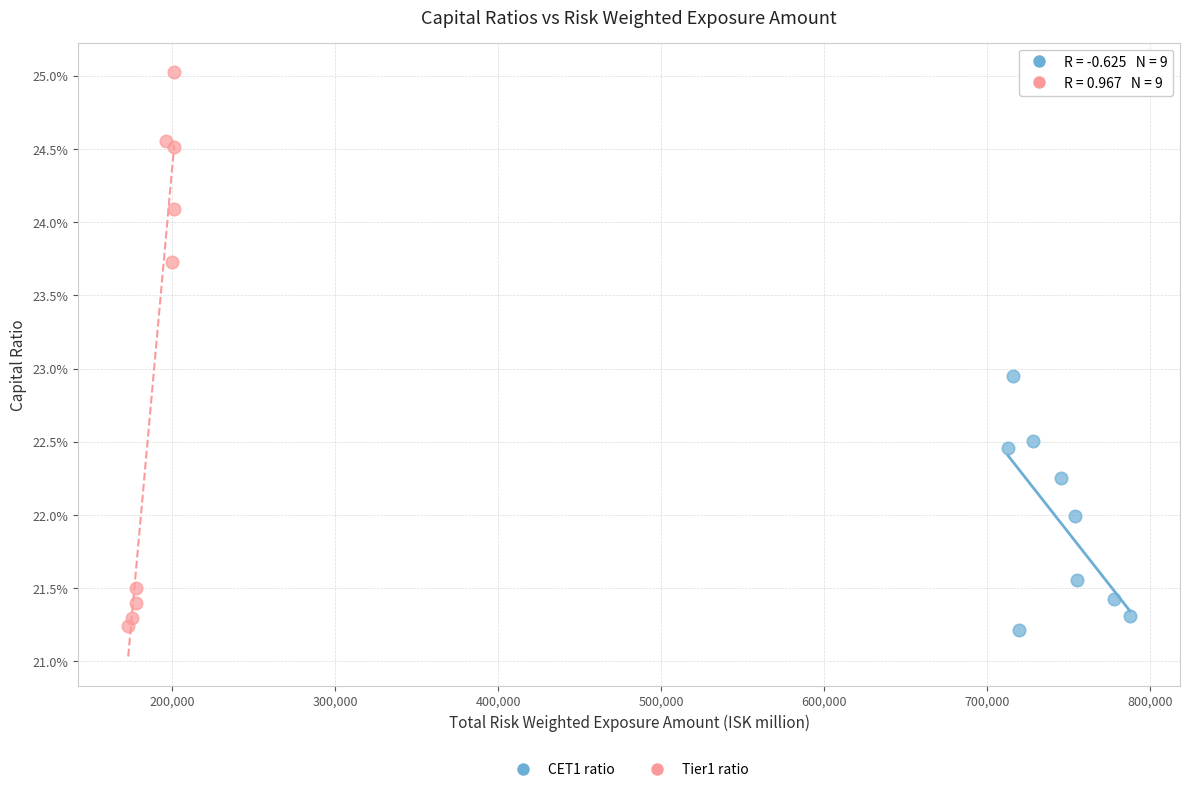

Which series has the widest spread of Y values?

Tier1 ratio